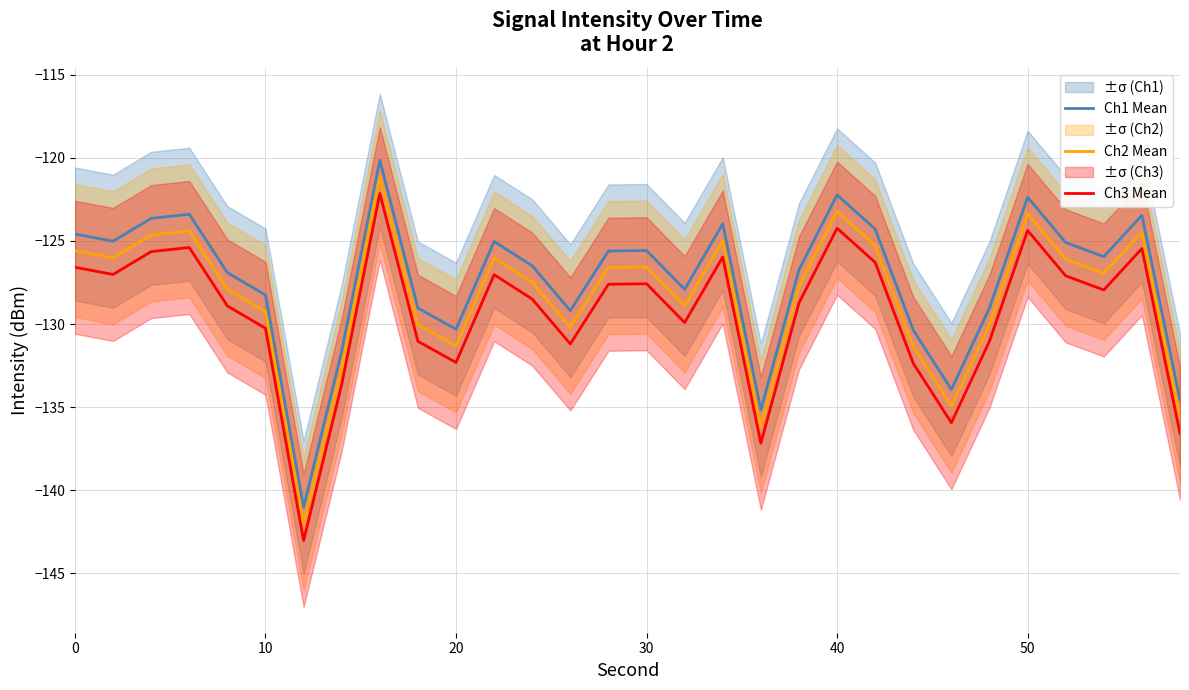

What is the highest value of the Ch2 Mean series?

-121.2